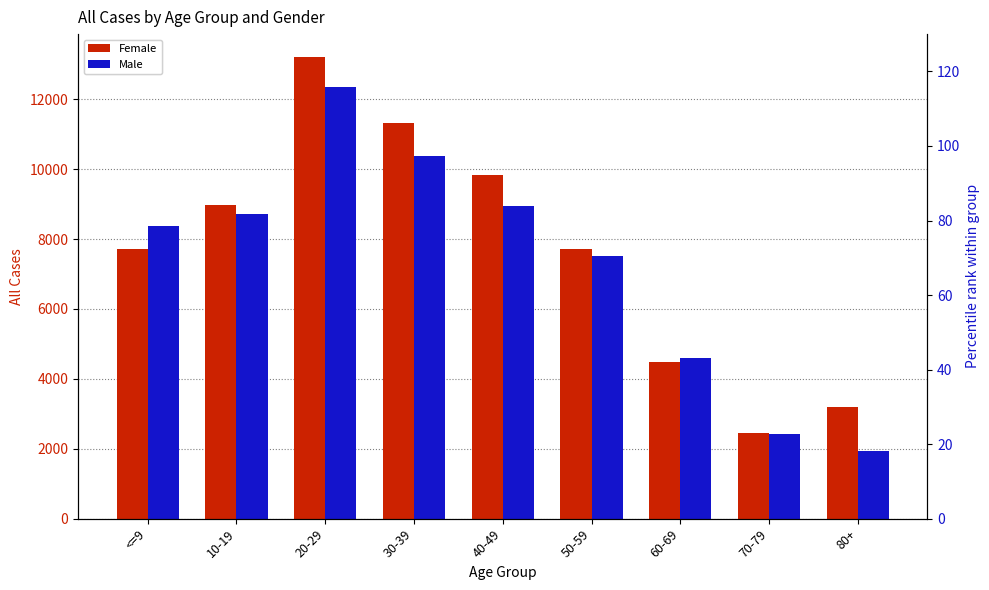

Which label corresponds to the largest value in the chart?

20-29